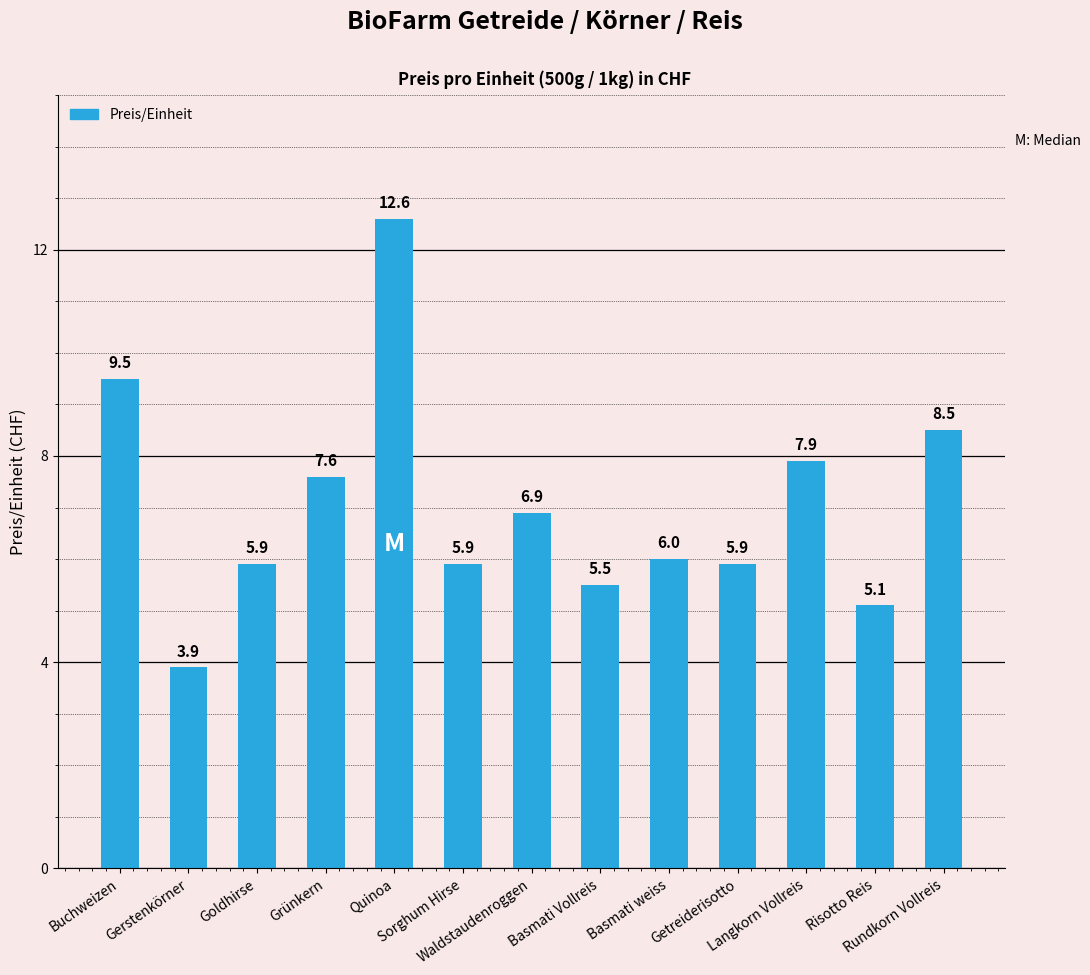

What is the ratio of the value at Sorghum Hirse to the value at Basmati Vollreis?

1.1